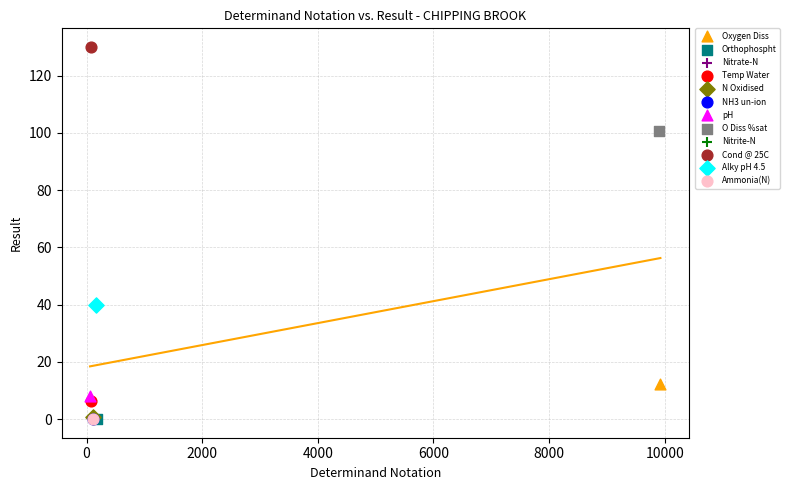

What are all the series names shown in the legend?

Oxygen Diss, Orthophospht, Nitrate-N, Temp Water, N Oxidised, NH3 un-ion, pH, O Diss %sat, Nitrite-N, Cond @ 25C, Alky pH 4.5, Ammonia(N)